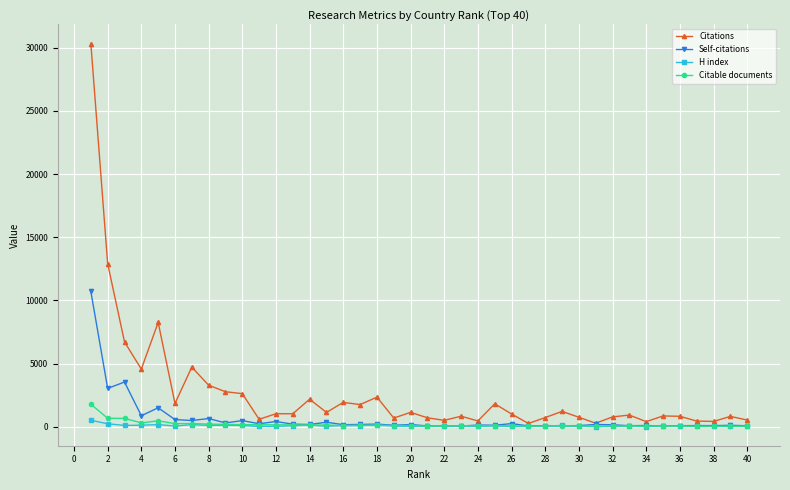

What is the difference between the second highest and minimum values in the Citable documents series?

639